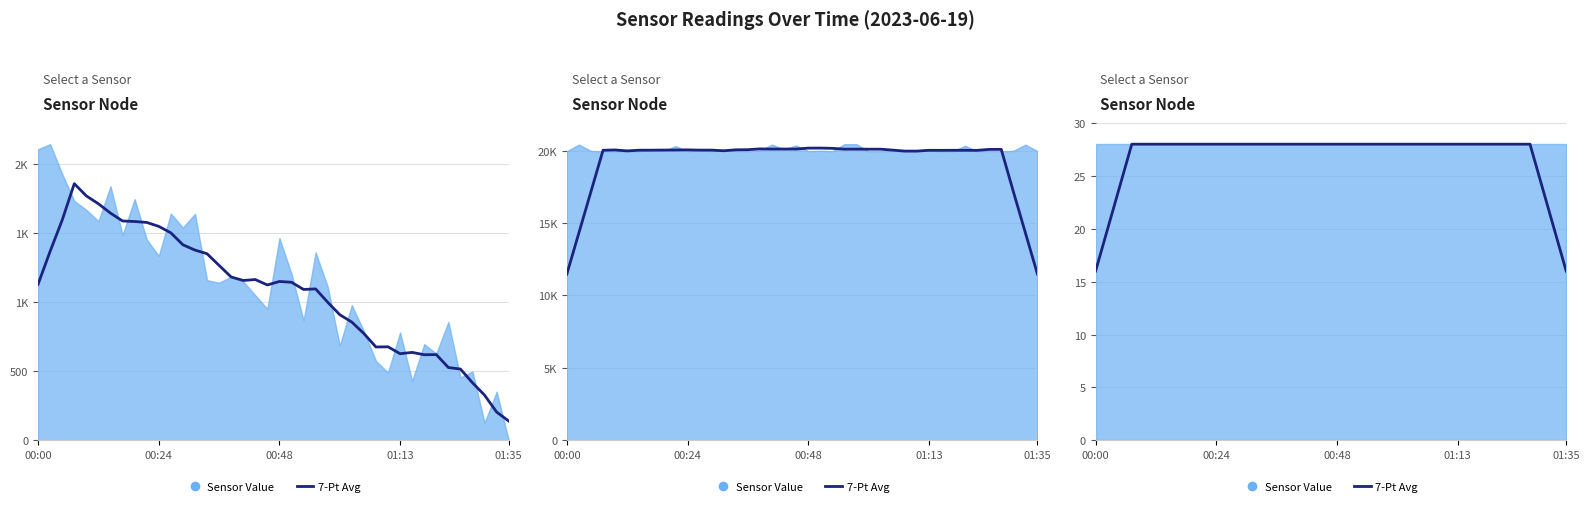

Where is the data nearest to the value 22?

00:24